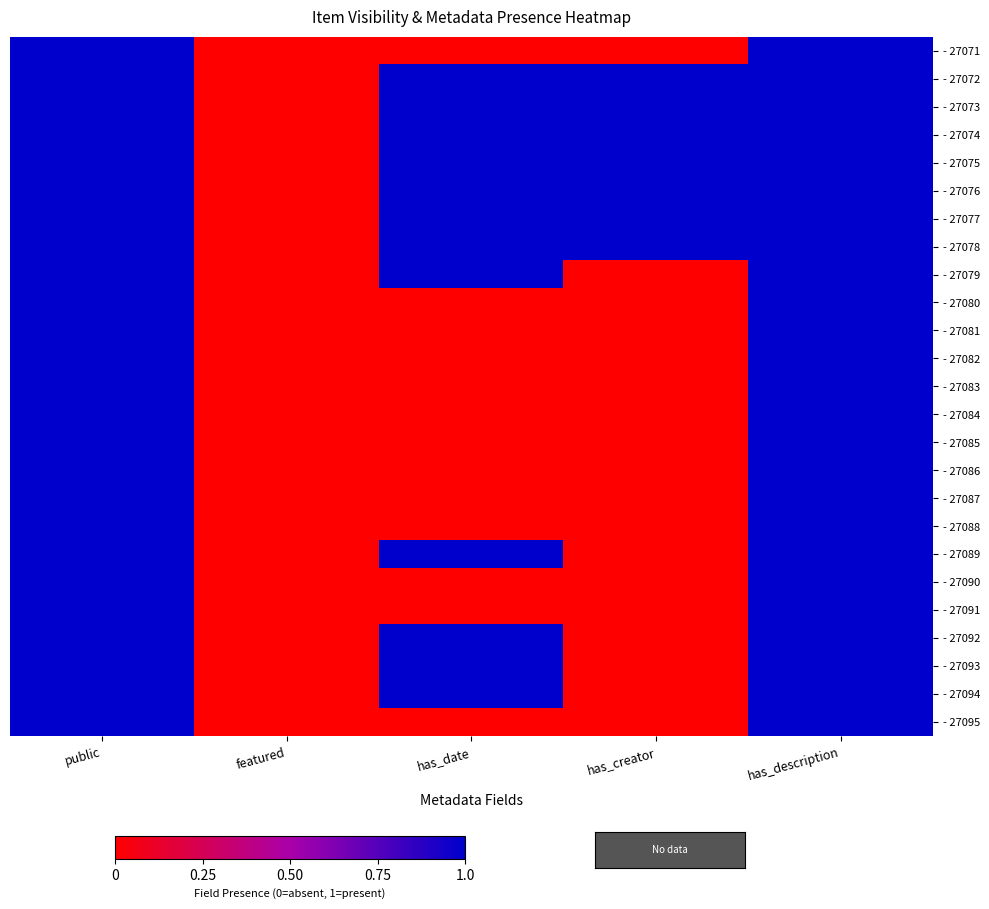

Which series has the widest spread of values?

- 27071